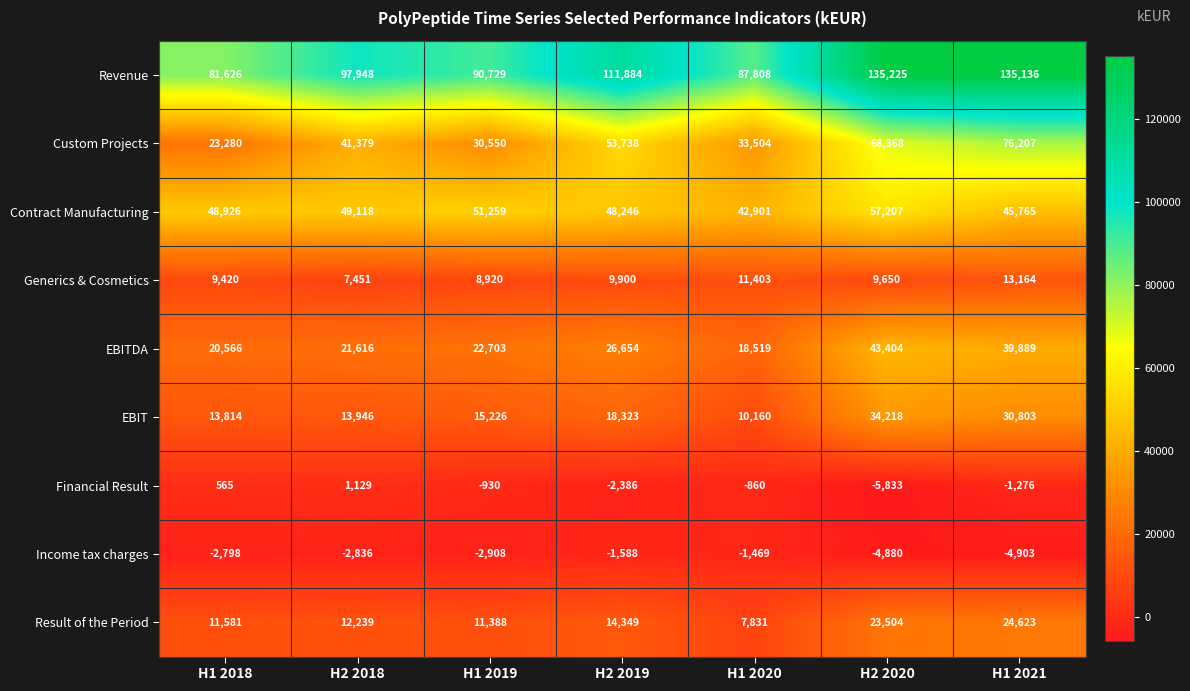

Rank the series at H1 2020 from highest to lowest value.

Revenue, Contract Manufacturing, Custom Projects, EBITDA, Generics & Cosmetics, EBIT, Result of the Period, Financial Result, Income tax charges